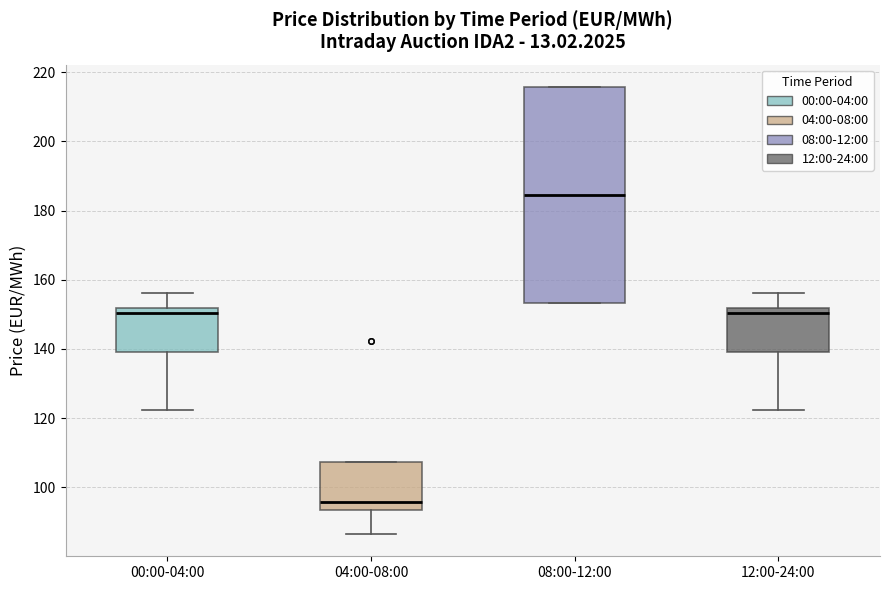

Reading left to right, transcribe this box plot: for each box, give where its median line is, the range the box spans, and where its two whiskers end, as read against the y-axis. The values are not printed on the chart, so give them approximately, as read against the axis.

00:00-04:00: median 150, box 140 to 152, whiskers 122 to 156
04:00-08:00: median 96, box 94 to 108, whiskers 86 to 108
08:00-12:00: median 184, box 154 to 216, whiskers 154 to 216
12:00-24:00: median 150, box 140 to 152, whiskers 122 to 156